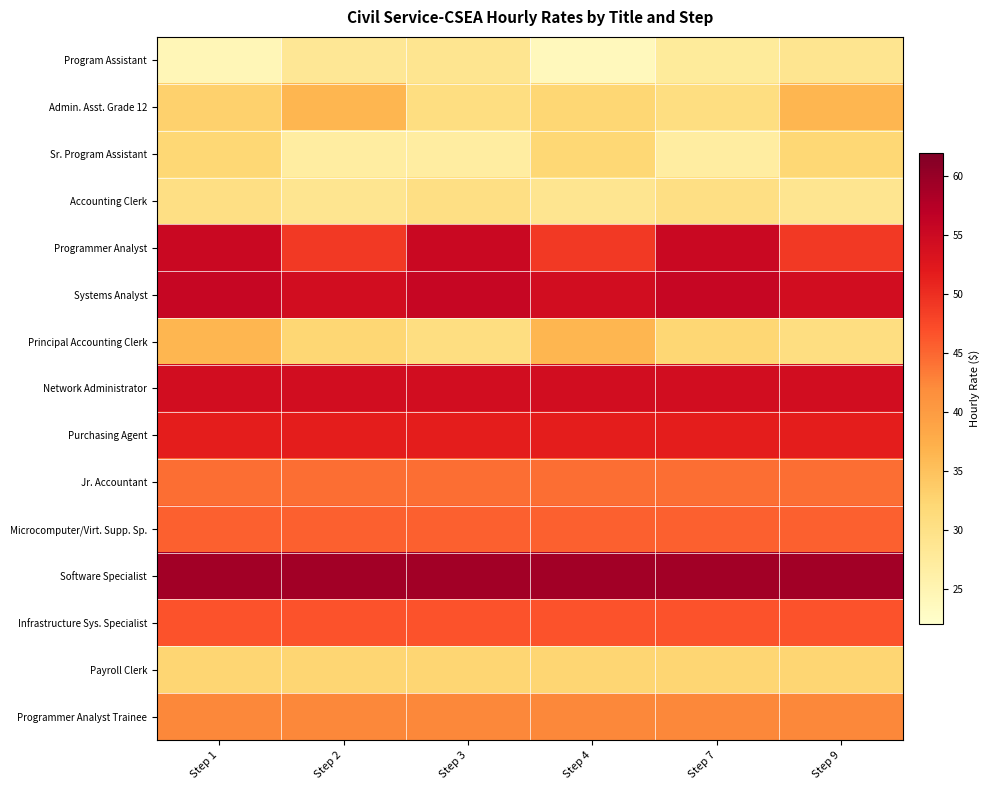

Which series has the largest total across all categories?

Software Specialist